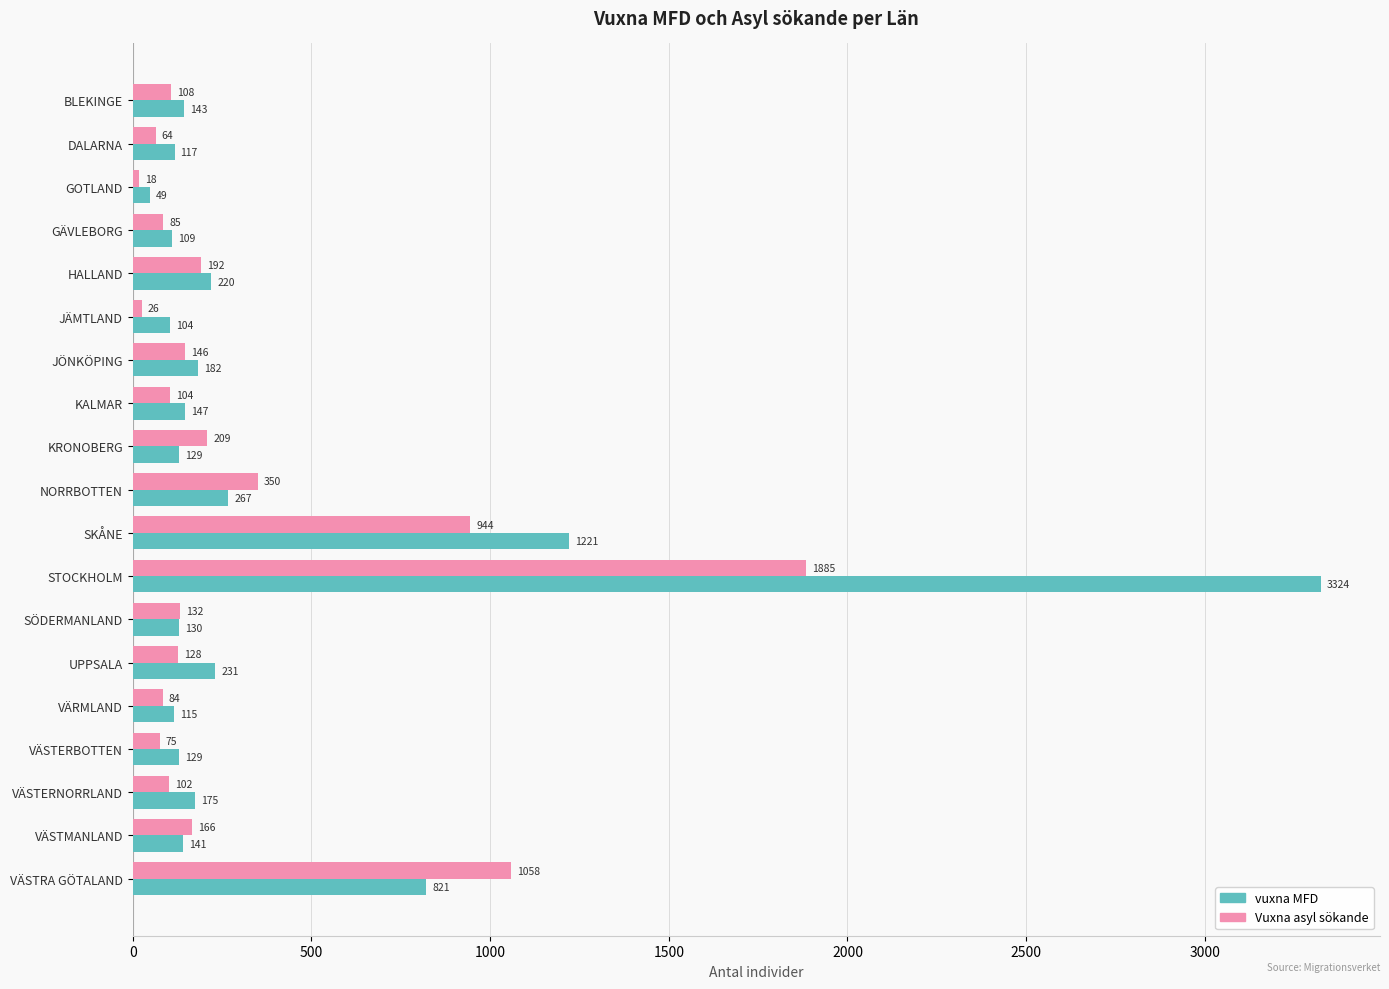

What is the spread (max minus min) of values at NORRBOTTEN?

83